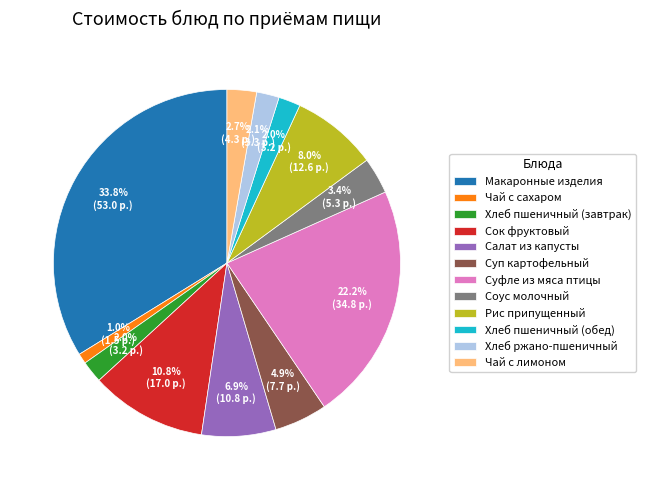

Is Хлеб пшеничный (завтрак) the majority of the pie?

No